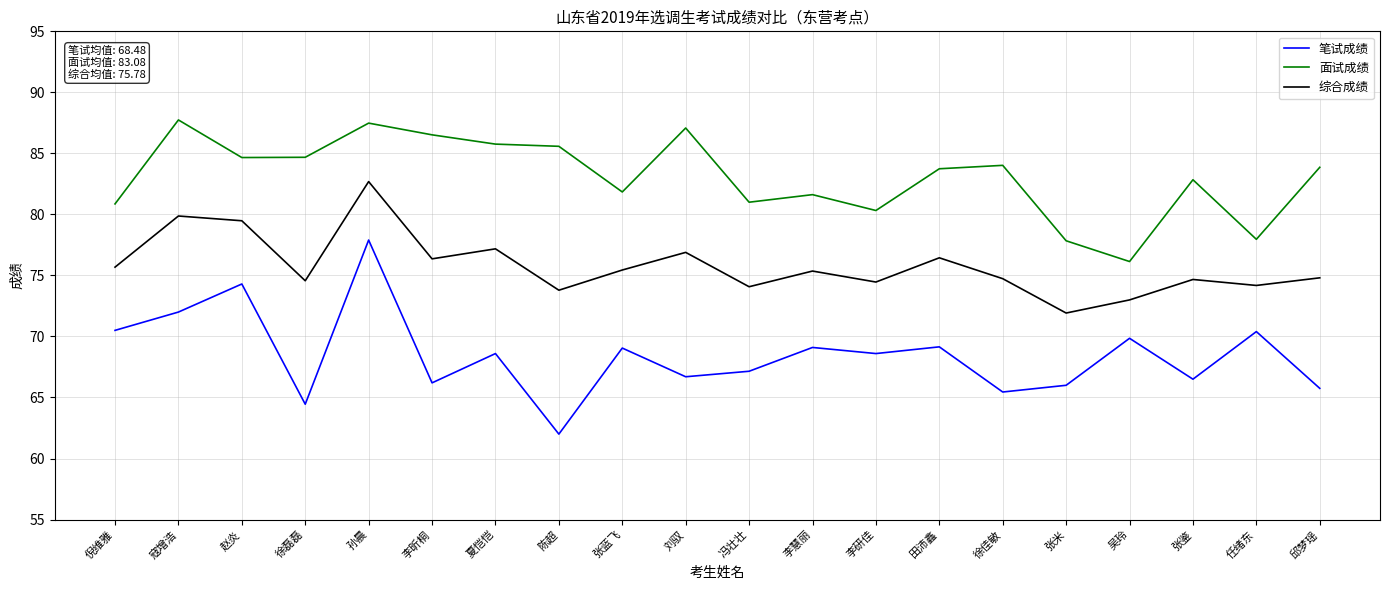

What position from the left is 张米?

16